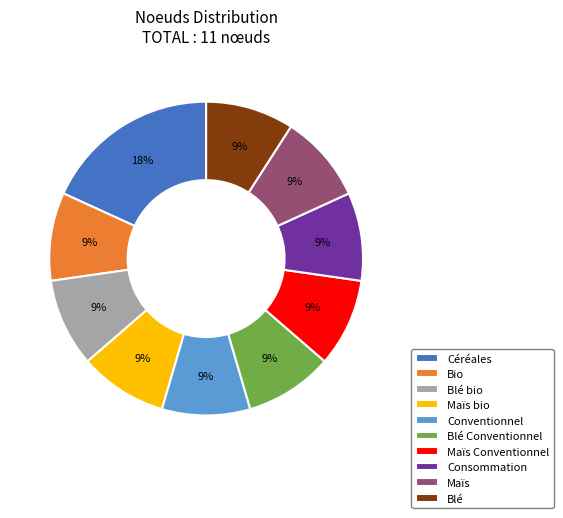

Combined, do Maïs Conventionnel and Consommation account for over 50%?

No